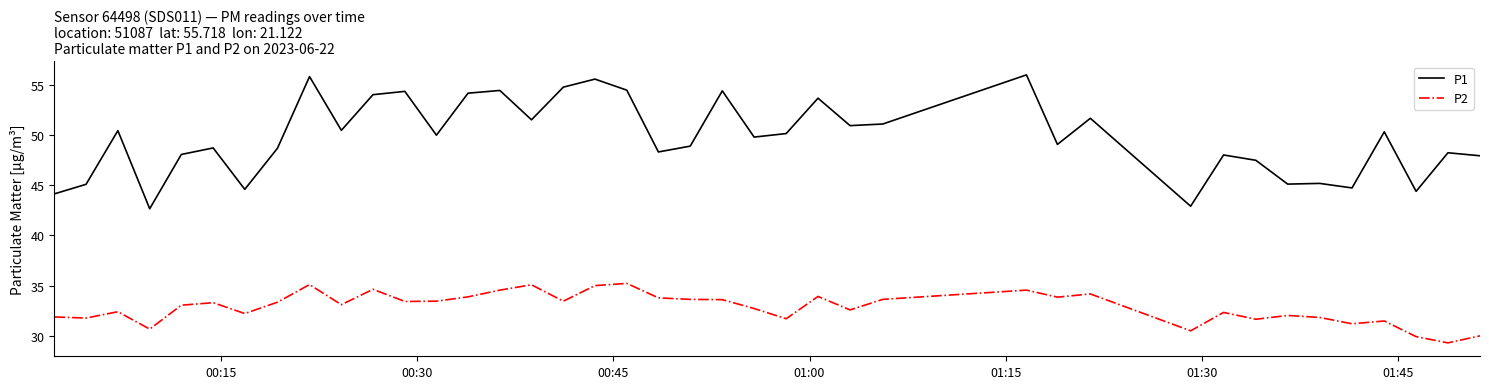

Does the chart have visible grid lines?

No